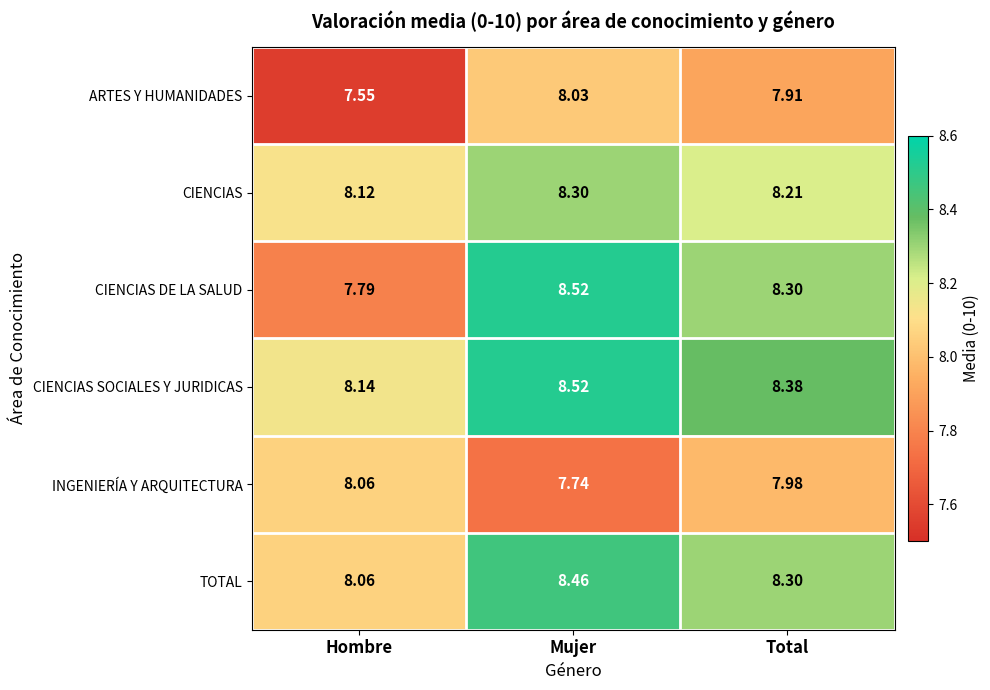

Which series has the largest total across all categories?

CIENCIAS SOCIALES Y JURIDICAS